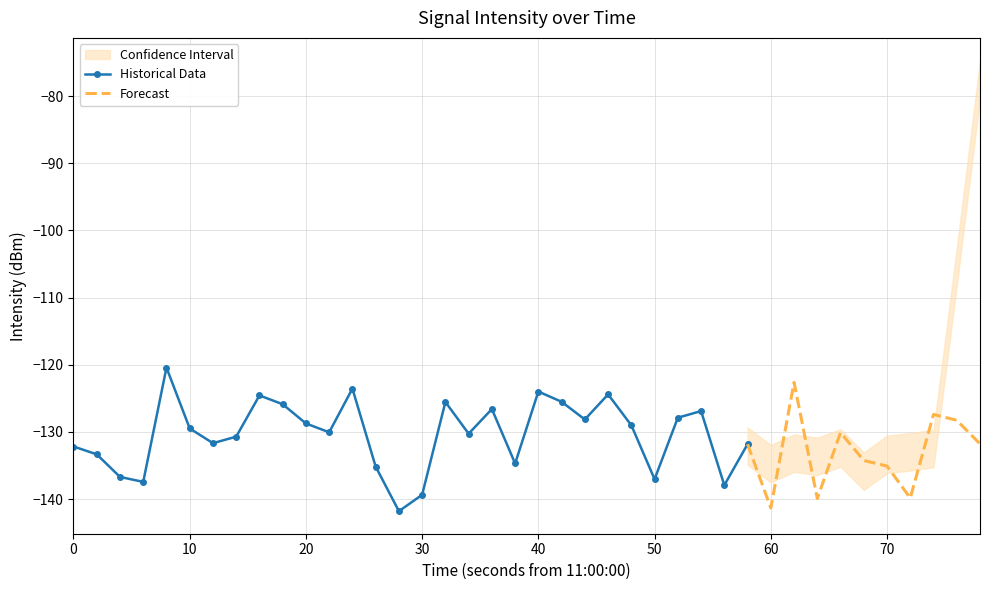

How many interior local valleys (lower than both neighbors) does the data have?

12